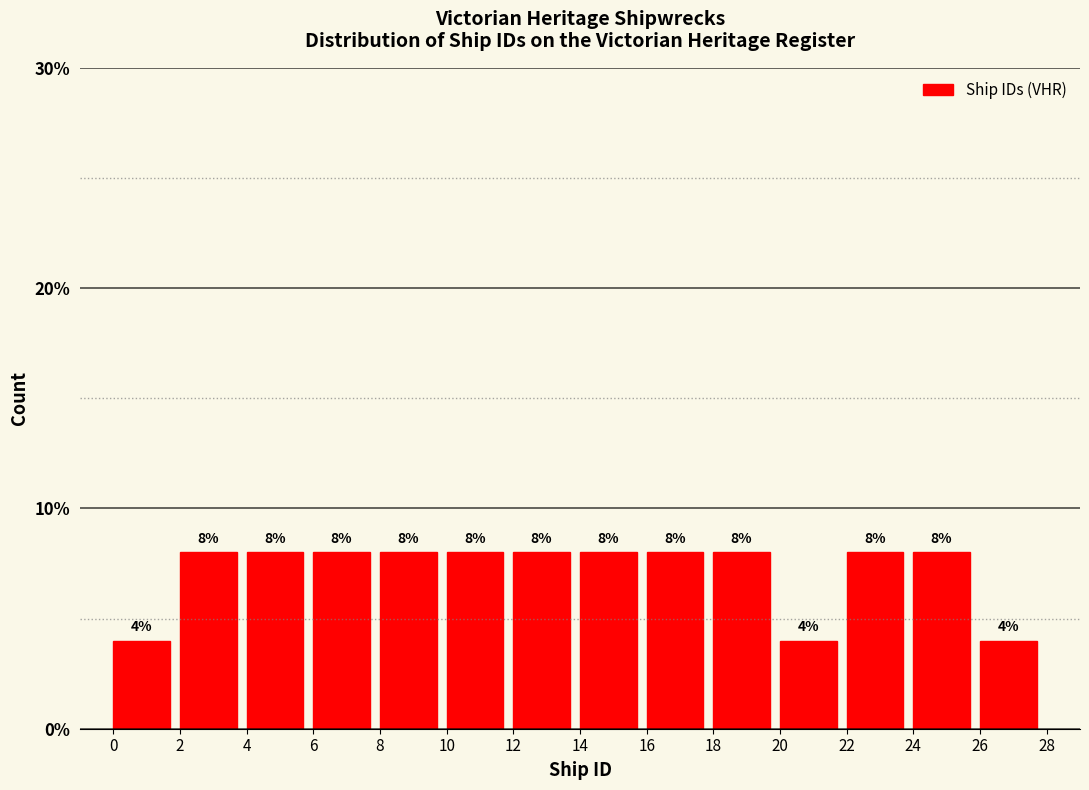

What is the height of the bar covering 22 to 24 on the x-axis?

8